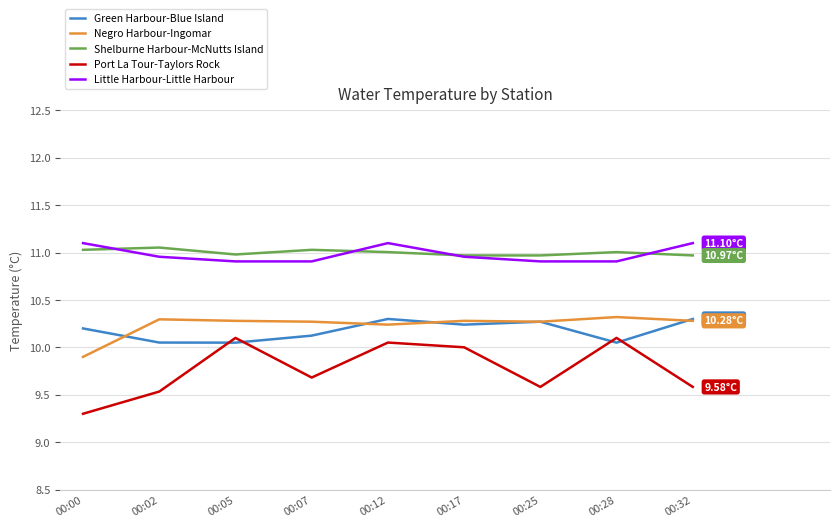

What is the total value across all series at 00:02?

51.9